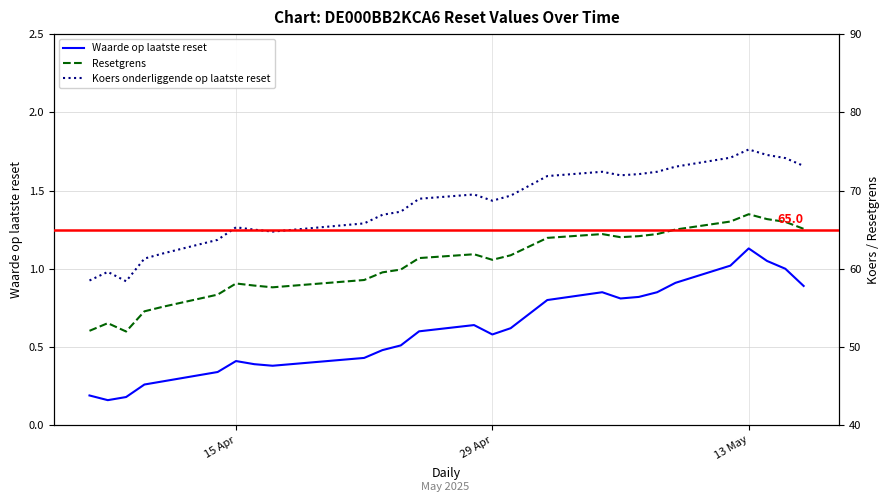

What is the difference between the second highest and second lowest values in the Koers onderliggende op laatste reset series?

16.0